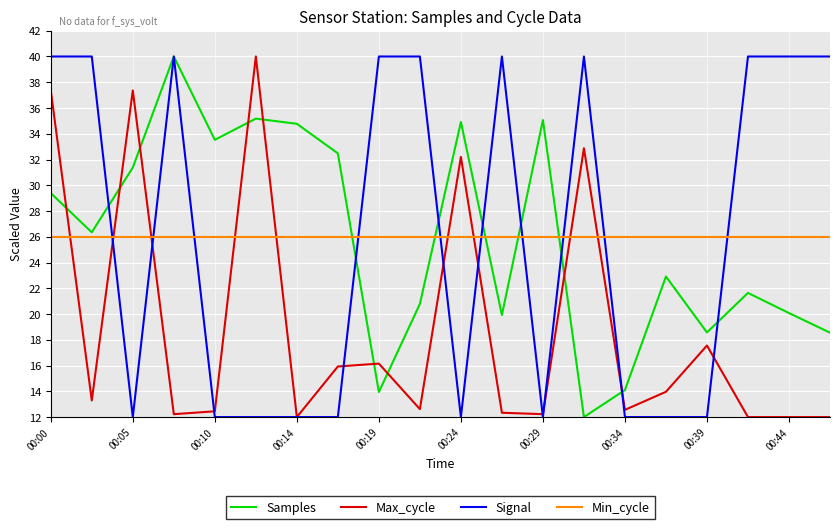

True or false: Signal and Min_cycle intersect in this chart.

True